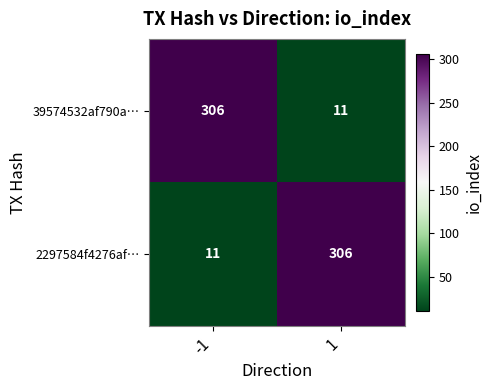

What is the maximum value shown in the chart?

306